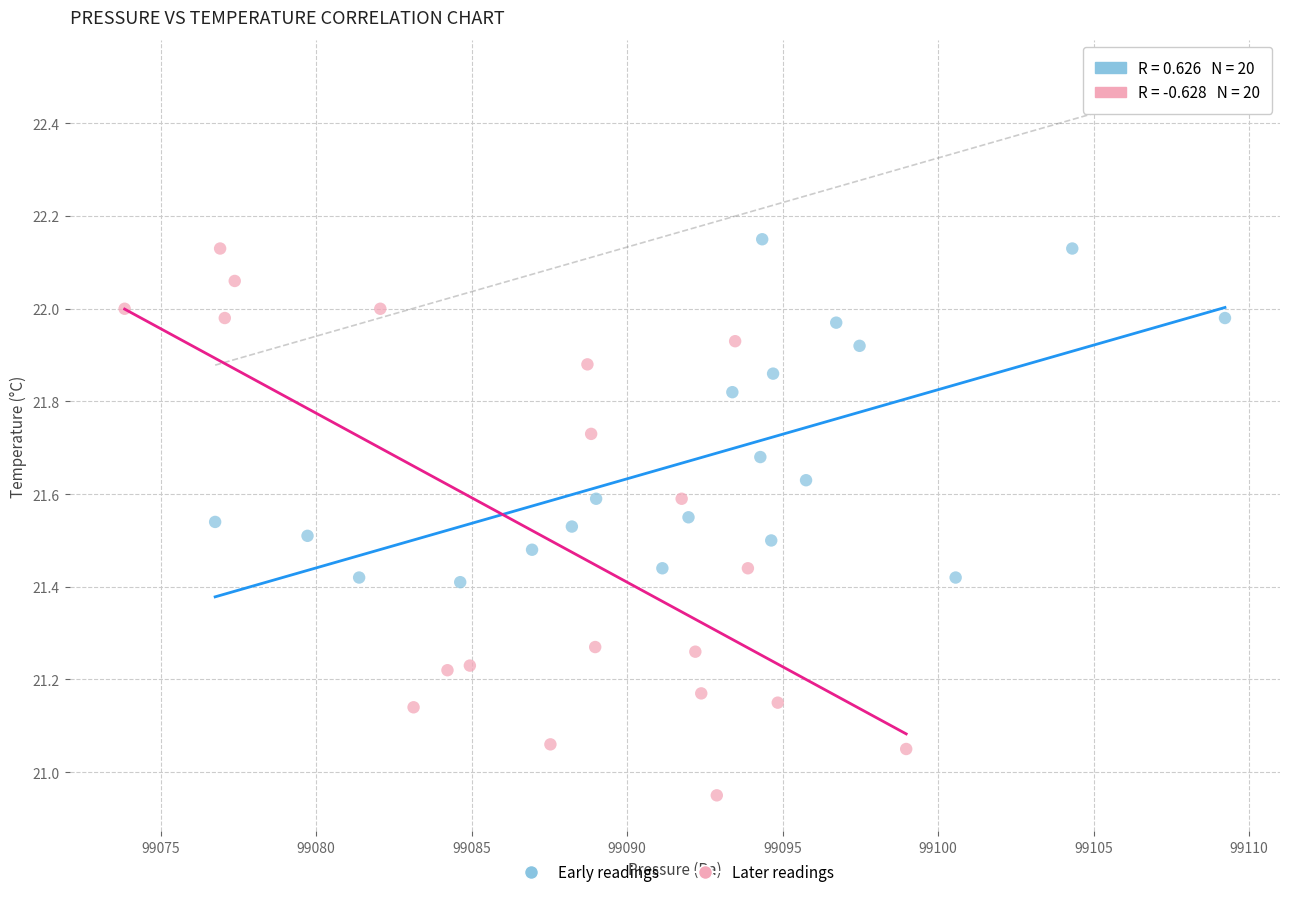

Which series reaches the minimum Y coordinate?

Later readings